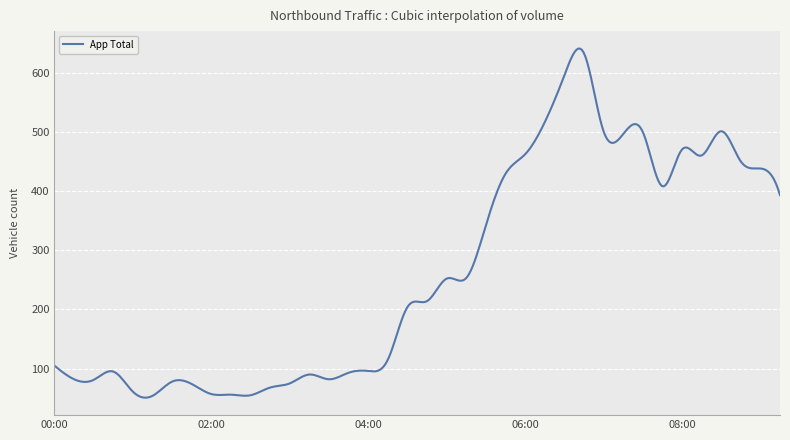

What is the minimum value shown in the chart?

50.9